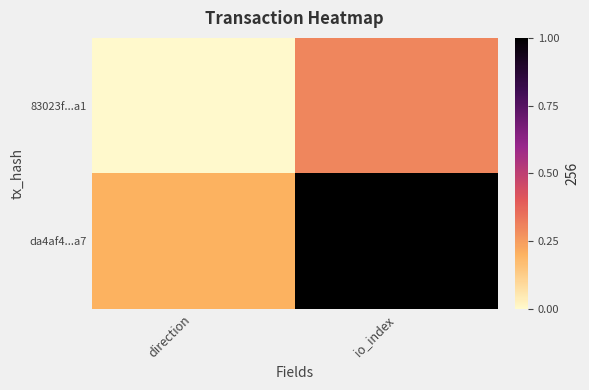

Reading left to right, extract all data points from this chart.

83023f...a1: direction=0.0	io_index=0.3
da4af4...a7: direction=0.2	io_index=1.0